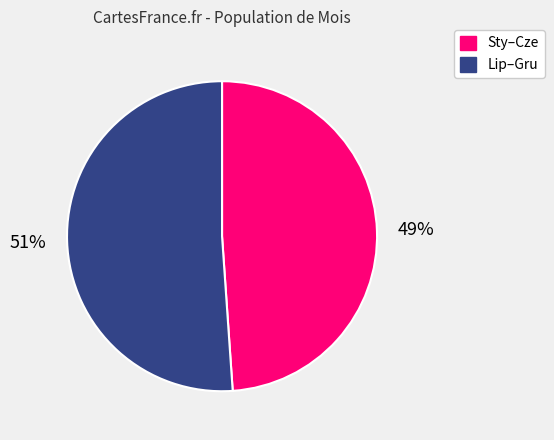

To the nearest percent, what is the difference between the largest and smallest slice percentages?

2%